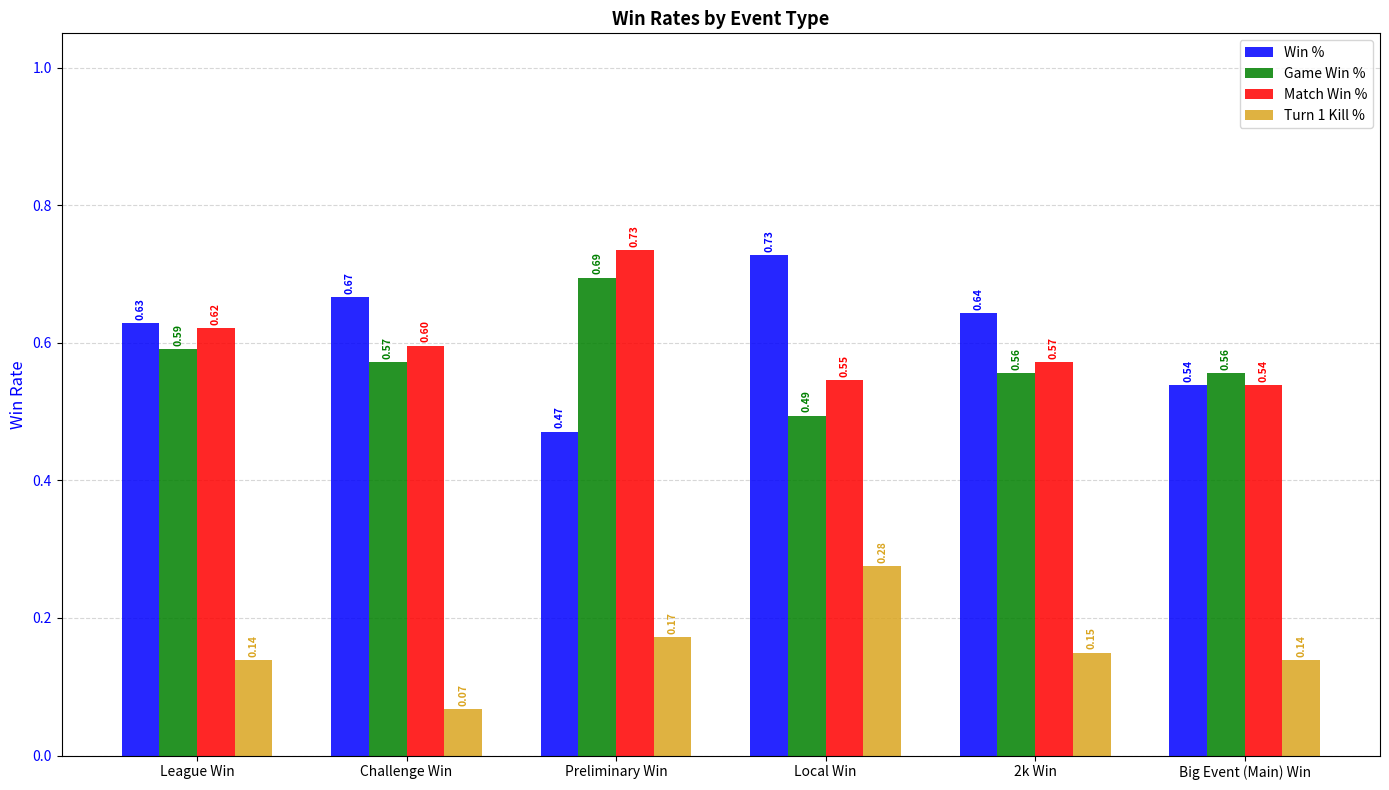

Which series has the widest spread of values?

Win %